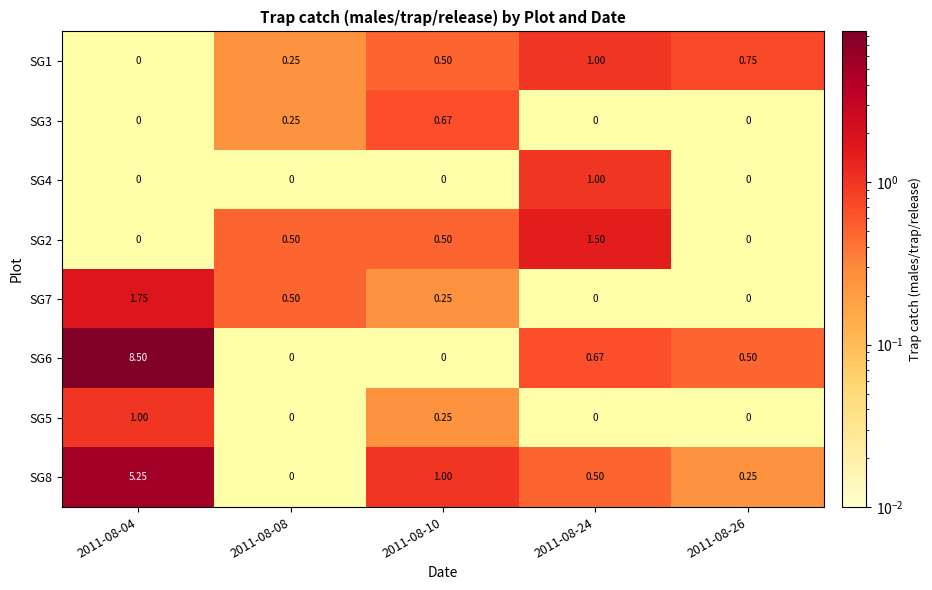

Is the value of SG7 at 2011-08-08 greater than the value of SG4 at 2011-08-26?

Yes